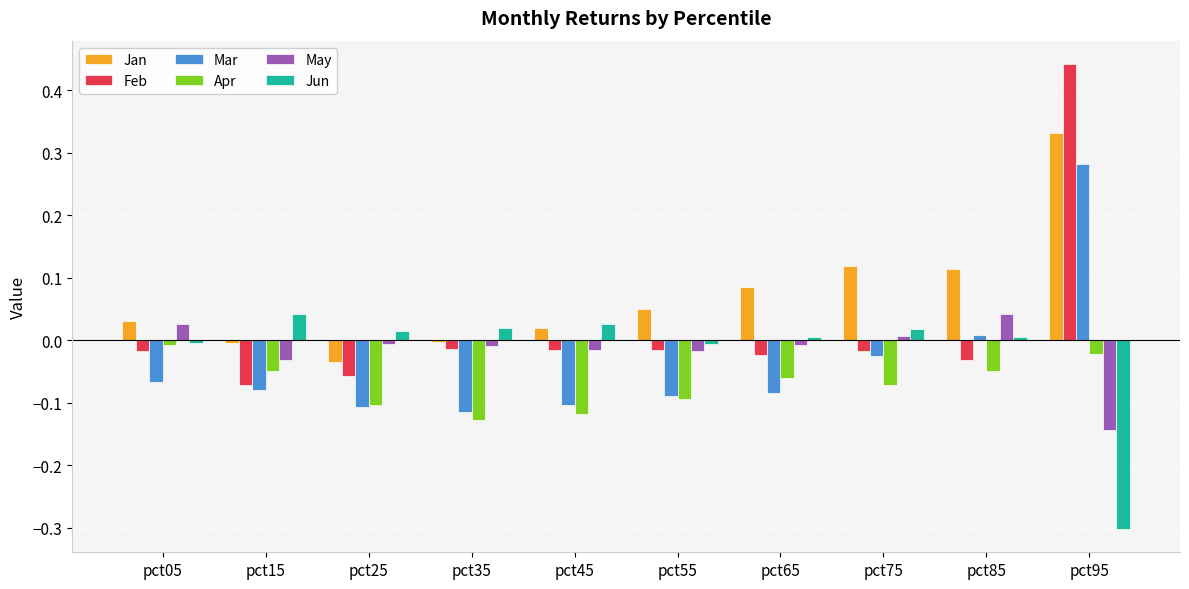

How many values in May are below zero?

7